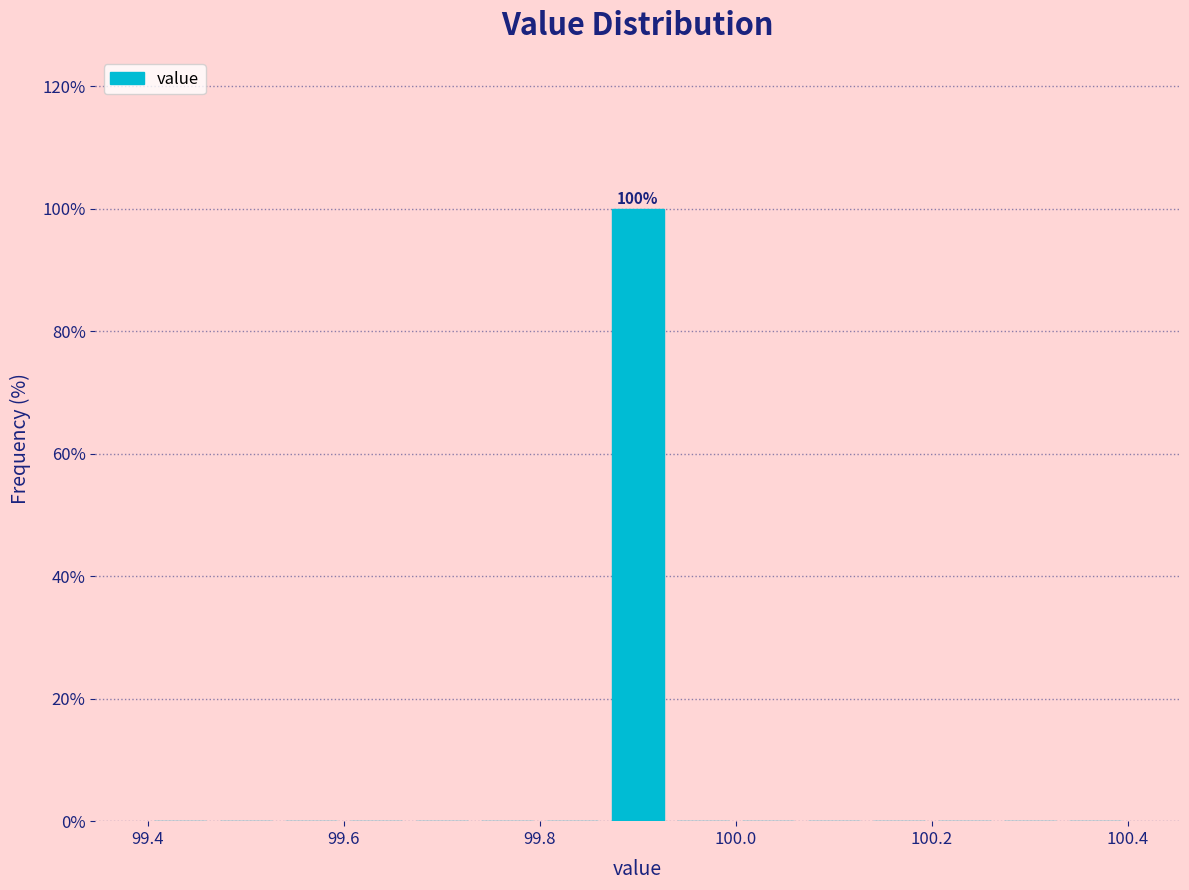

Around what value on the x-axis is the tallest bar? Give the approximate position of its centre, as read against the axis.

99.90